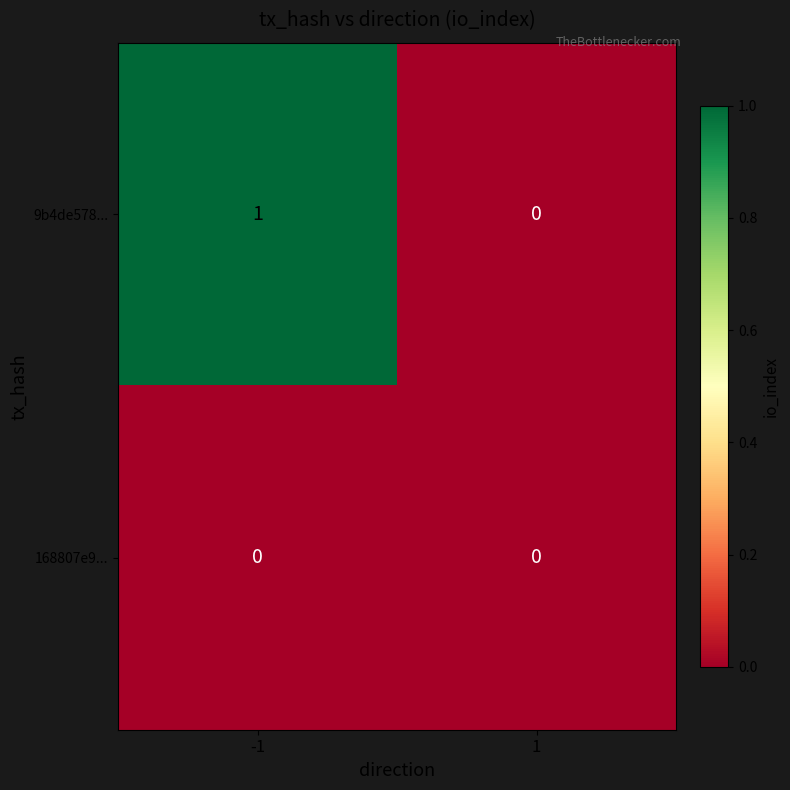

Reading left to right, list all the values displayed in this chart.

9b4de578...: 1	0
168807e9...: 0	0